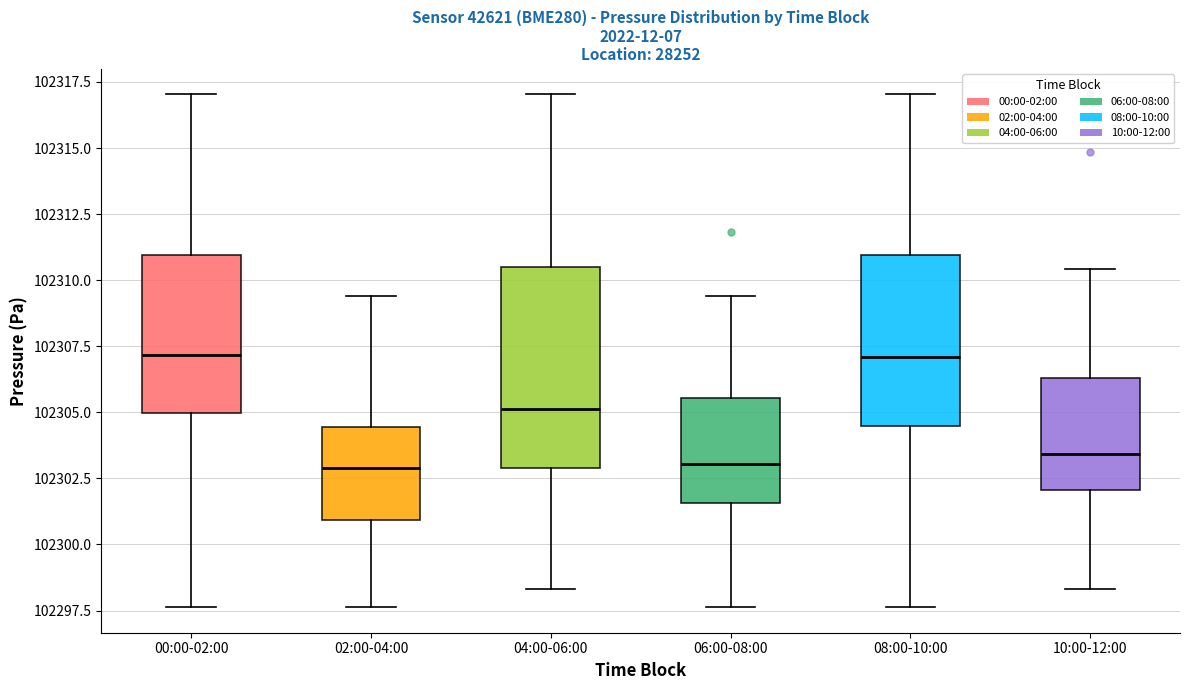

Comparing the boxes themselves (not the whiskers), which one is the tallest?

04:00-06:00